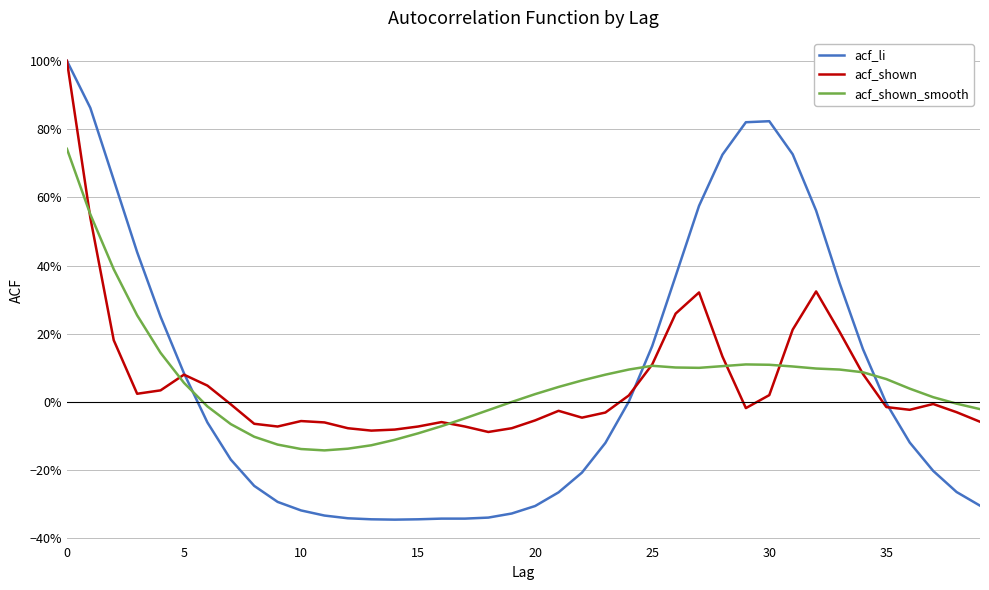

Does the chart display data point markers on the line(s)?

No